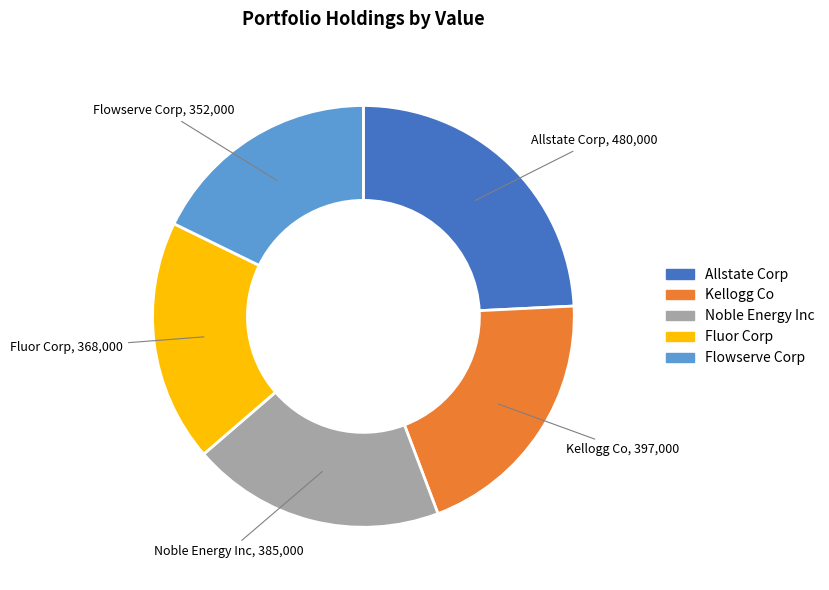

Combined, do Allstate Corp and Fluor Corp account for over 50%?

No